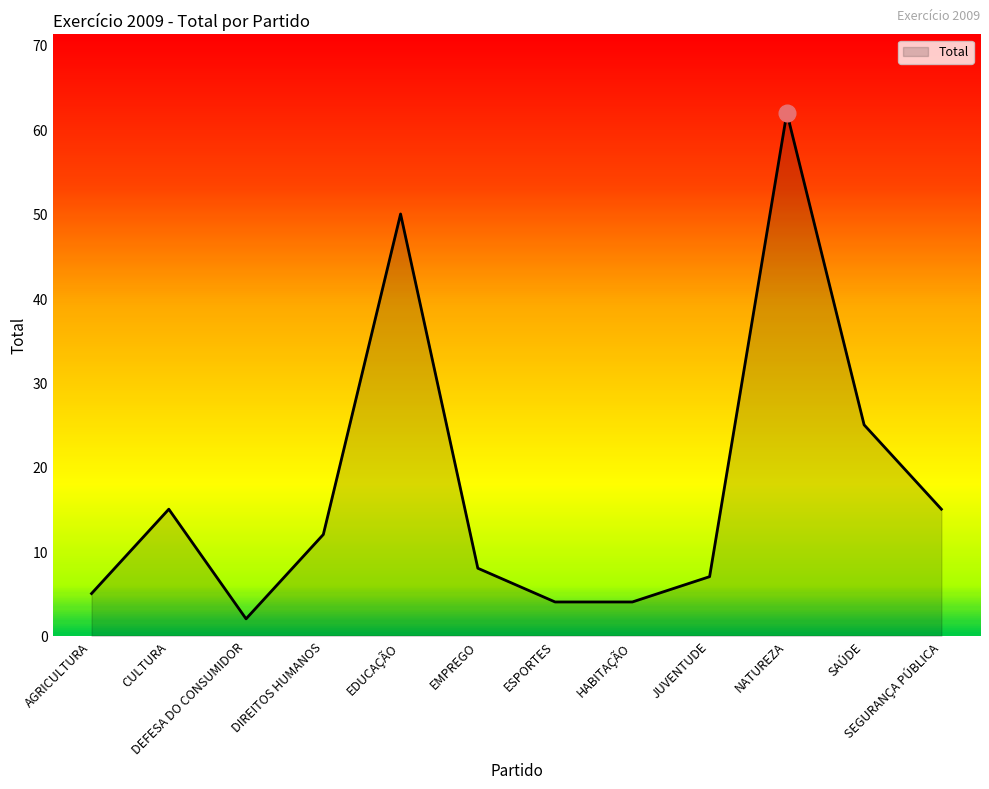

How many distinct data groups are displayed?

1